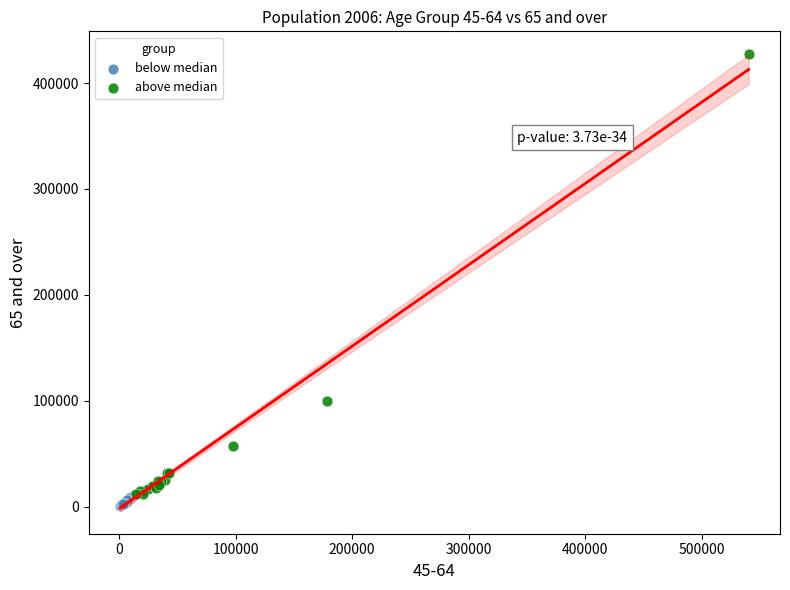

Which series has the largest Y range (max minus min)?

above median